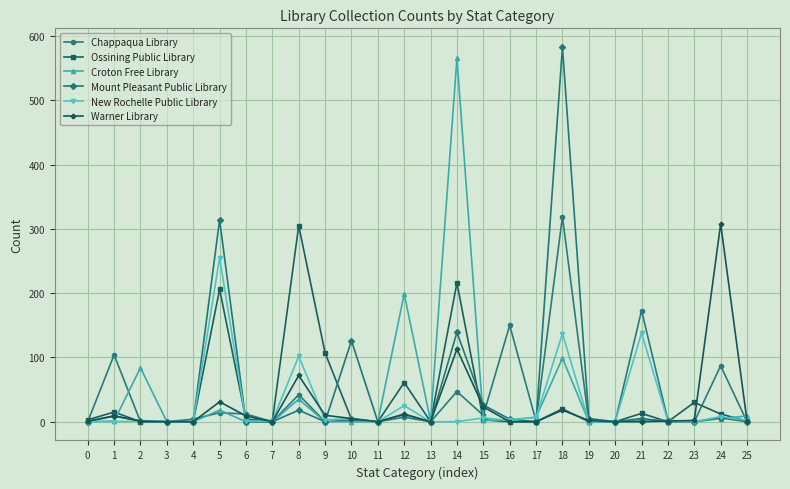

How many series are shown in this chart?

6